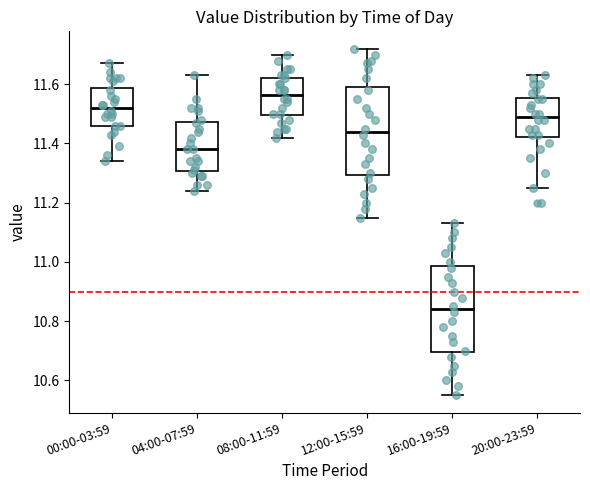

Where is the upper edge of the box for 08:00-11:59 on the y-axis? The values are not printed on the chart, so give them approximately, as read against the axis.

11.62